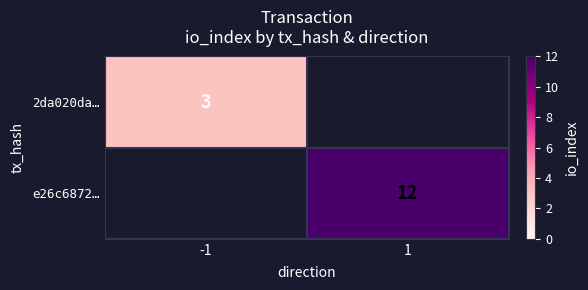

The value of 2da020da… at -1 is 3. True or false?

True